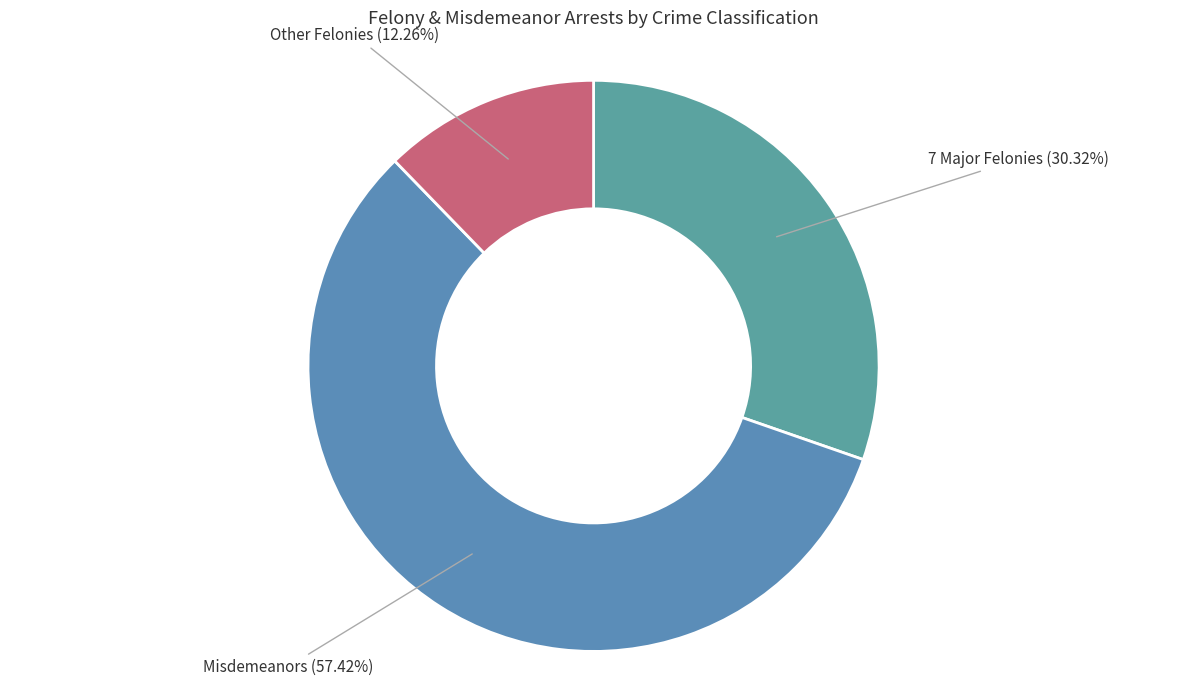

Which category has the biggest portion of the pie?

Misdemeanors